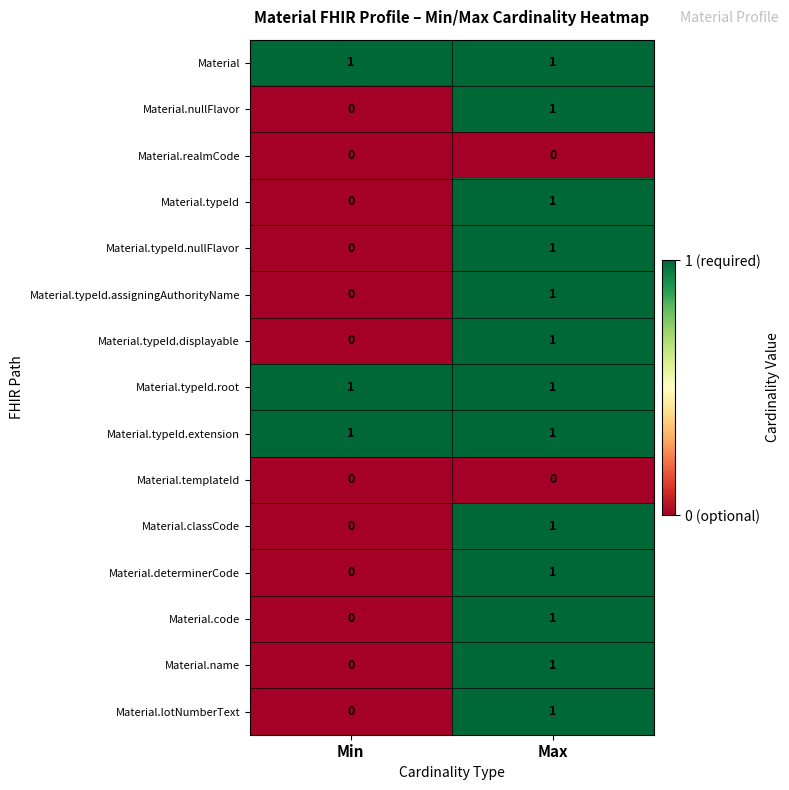

How many values in the Material.classCode series are below 1?

1